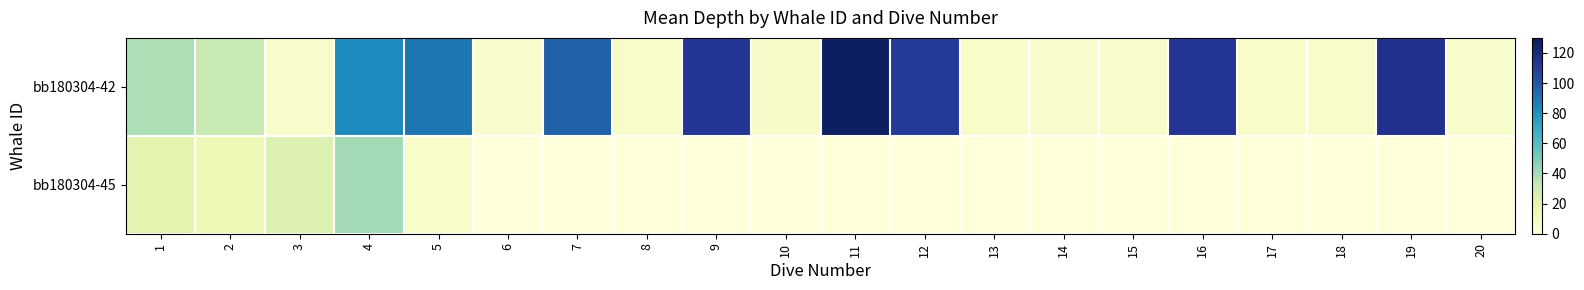

How many distinct data groups are displayed?

2